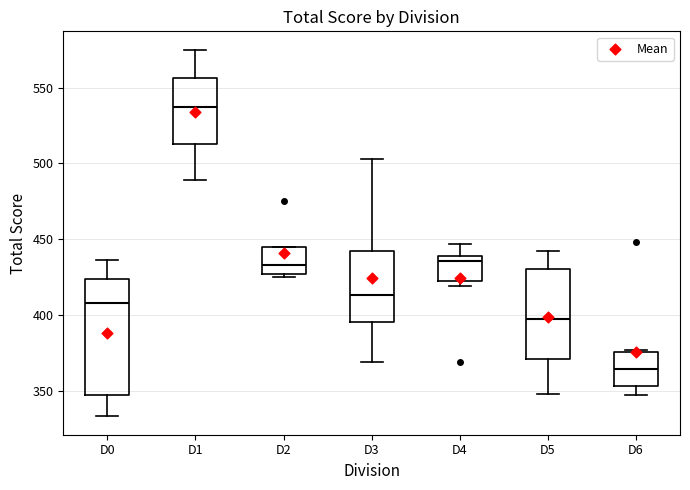

Reading left to right, transcribe this box plot: for each box, give where its median line is, the range the box spans, and where its two whiskers end, as read against the y-axis. The values are not printed on the chart, so give them approximately, as read against the axis.

D0: median 410, box 345 to 425, whiskers 335 to 435
D1: median 535, box 515 to 555, whiskers 490 to 575
D2: median 435, box 425 to 445, whiskers 425 (just below the box's lower edge) to 445
D3: median 415, box 395 to 440, whiskers 370 to 505
D4: median 435, box 425 to 440, whiskers 420 to 445
D5: median 395, box 370 to 430, whiskers 350 to 440
D6: median 365, box 355 to 375, whiskers 345 to 375